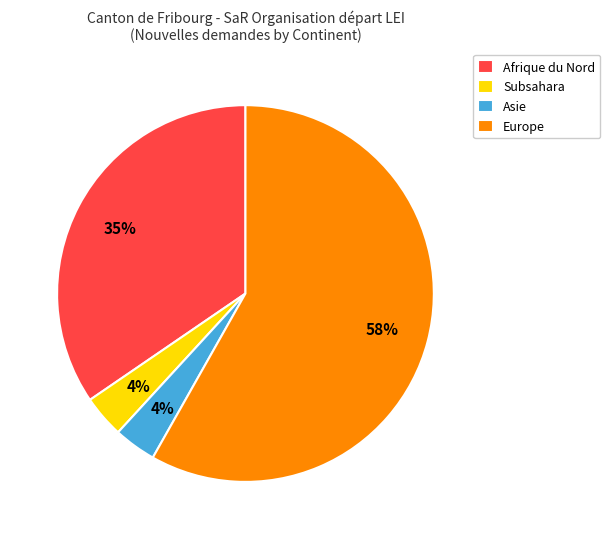

Does Afrique du Nord account for over 50% of the chart?

No